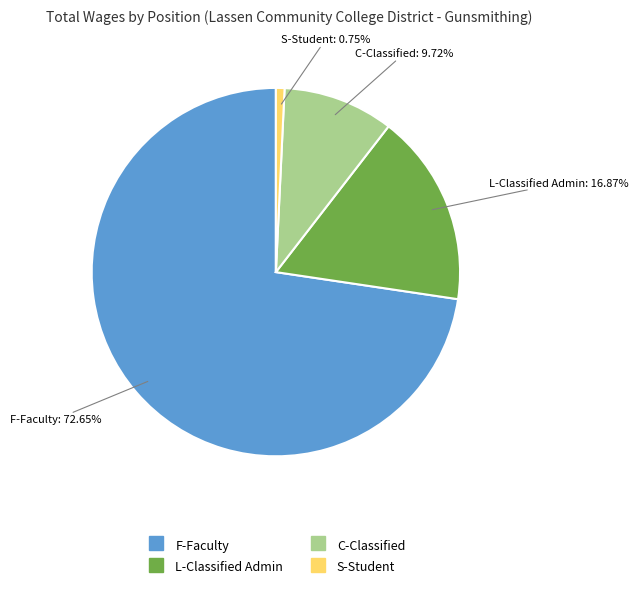

True or false: C-Classified accounts for 10% of the total.

True